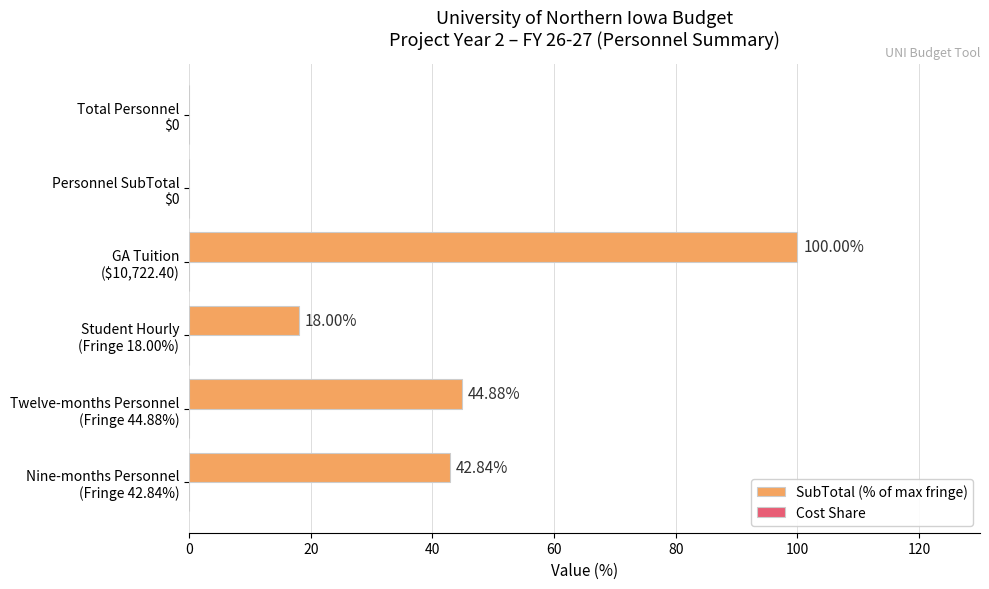

Are the bars horizontal?

Yes